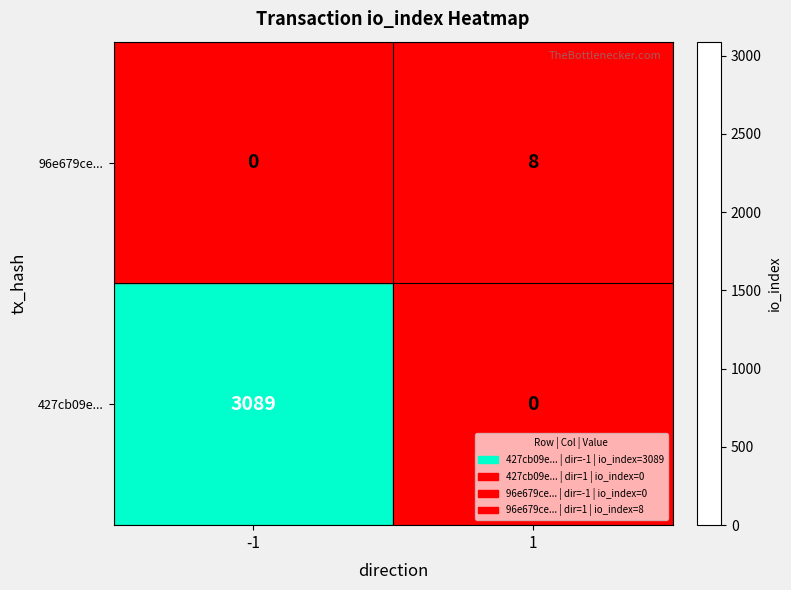

What is the difference between the 427cb09e... values at 1 and -1?

3089